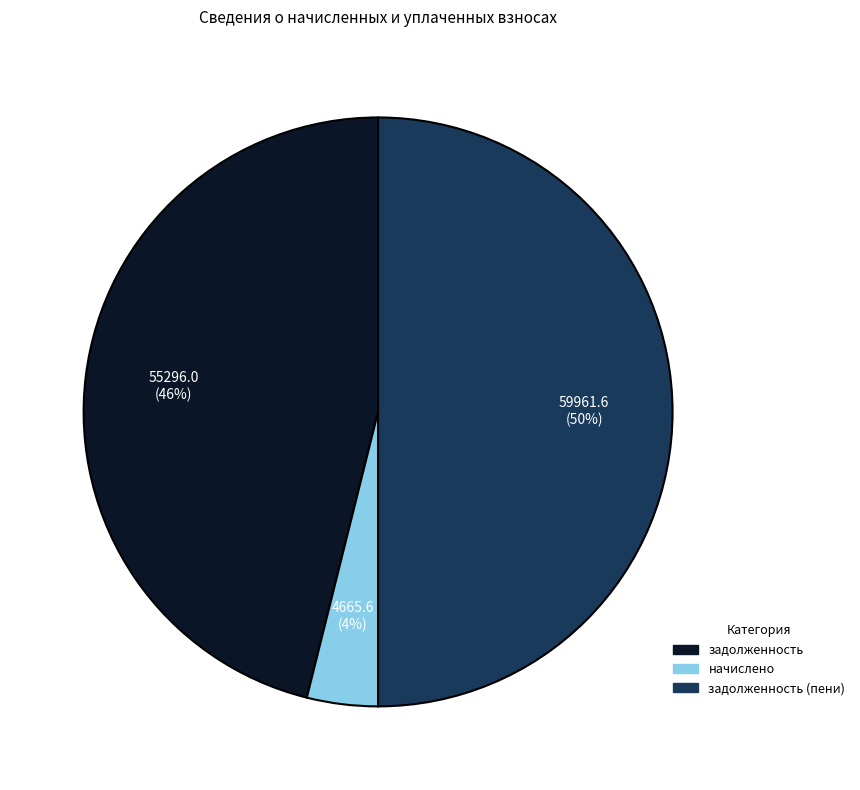

To the nearest percent, what is the difference between the largest and smallest slice percentages?

46%